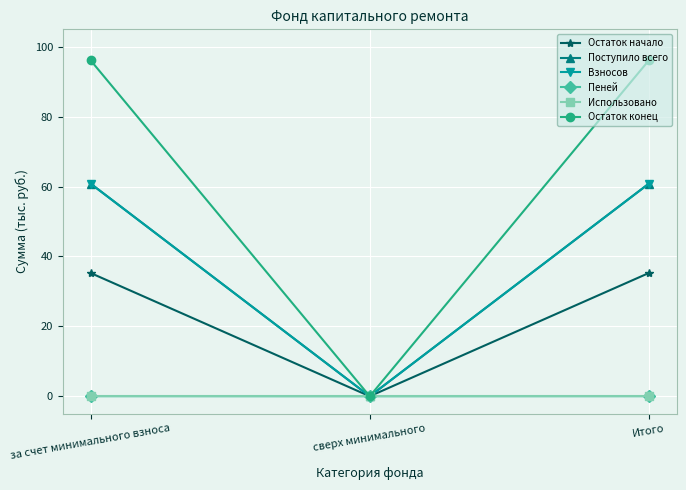

At which label does Взносов reach its minimum?

сверх минимального